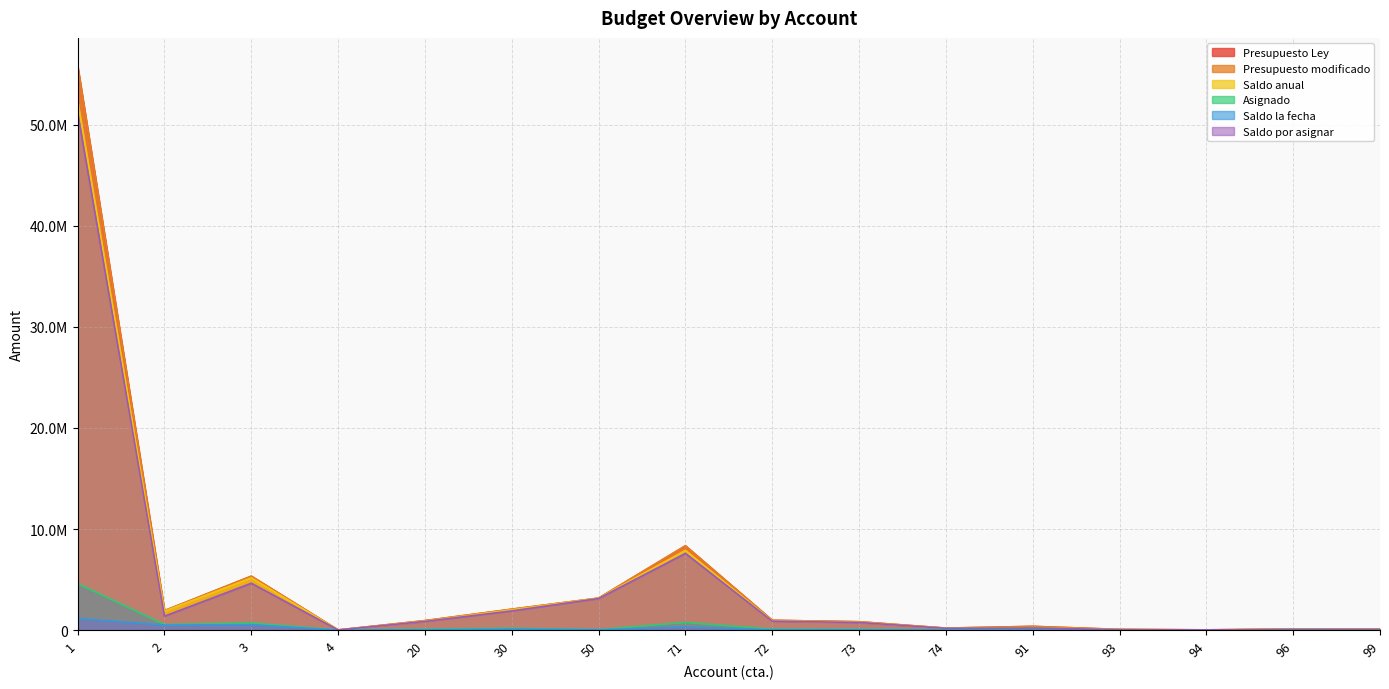

True or false: Saldo anual has more than 1 interior local peaks.

True